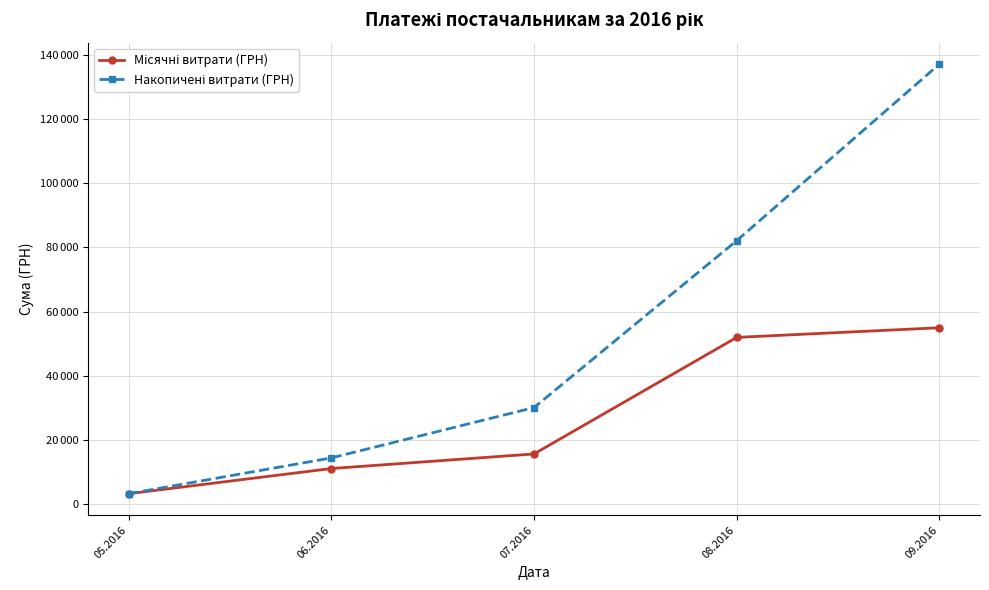

Is this an area chart (filled region under the line)?

No